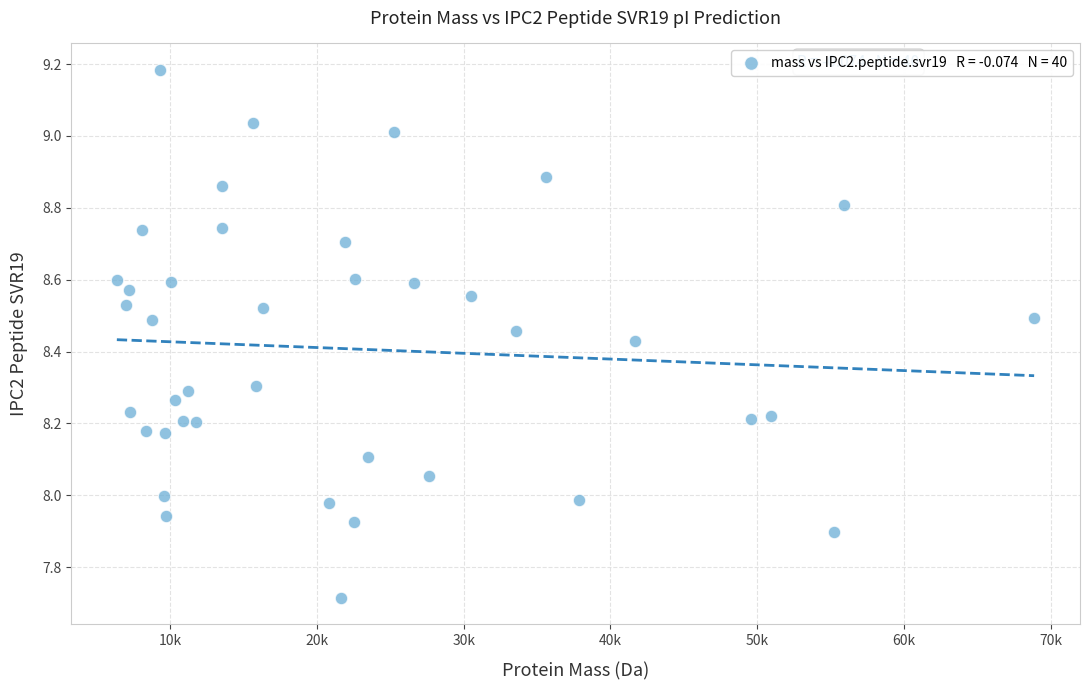

What is the range of X values (max minus min)?

62525.6